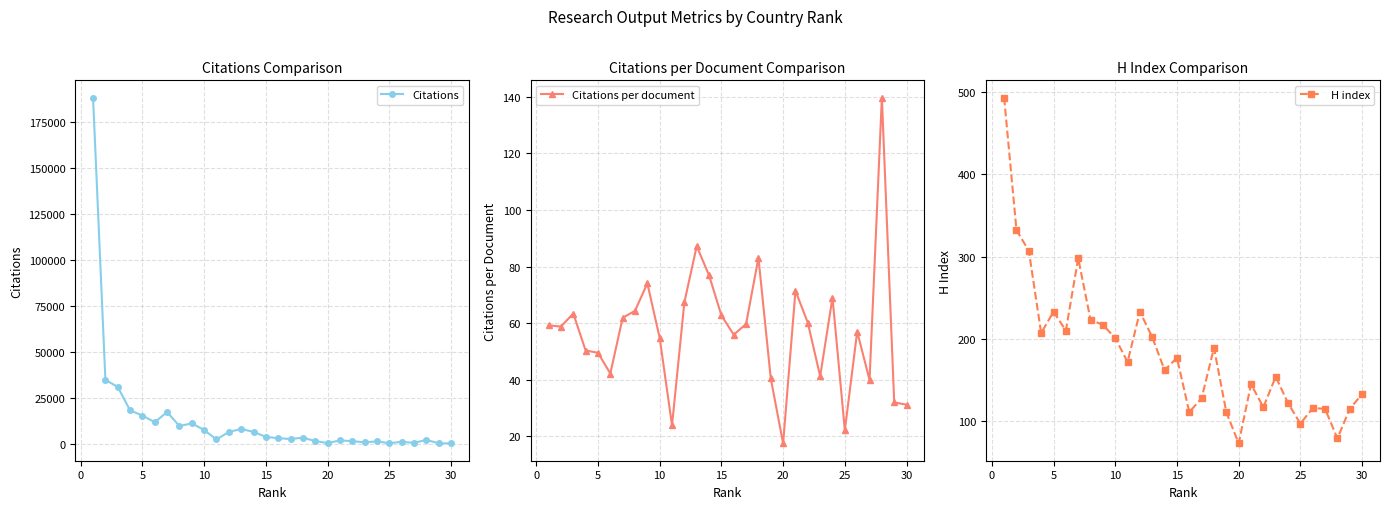

How many series are shown in this chart?

3